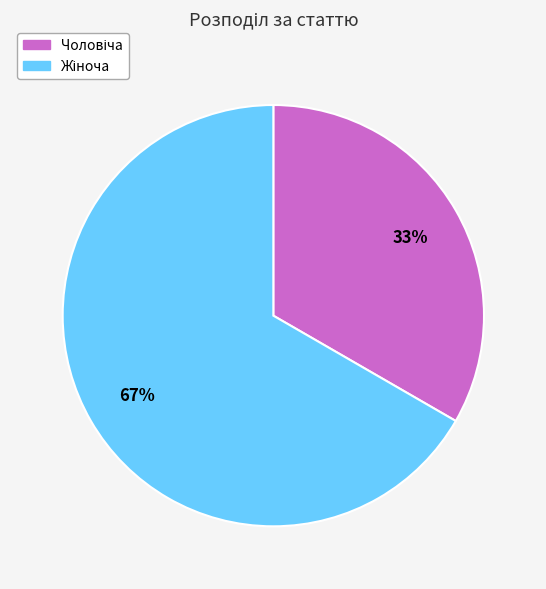

To the nearest percent, what is the average slice percentage?

50%